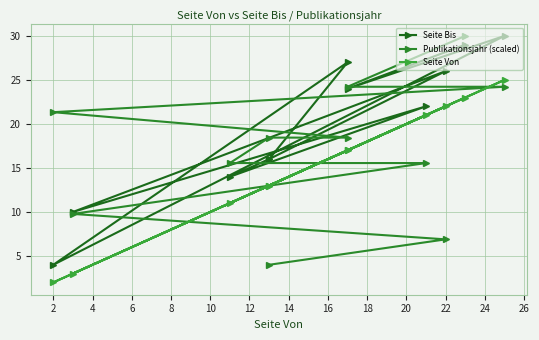

Reading left to right, extract all data points from this chart.

Seite Bis: 29.0	24.0	30.0	4.0	27.0	16.0	14.0	22.0	10.0	26.0	16.0
Publikationsjahr (scaled): 30.0	24.2	24.2	21.3	18.4	18.4	15.6	15.6	9.8	6.9	4.0
Seite Von: 23.0	17.0	25.0	2.0	17.0	13.0	11.0	21.0	3.0	22.0	13.0